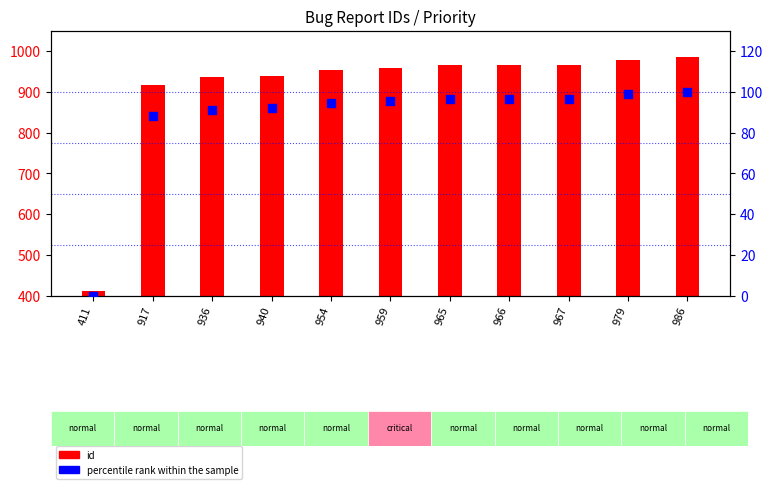

Which series has the widest spread of Y values?

id